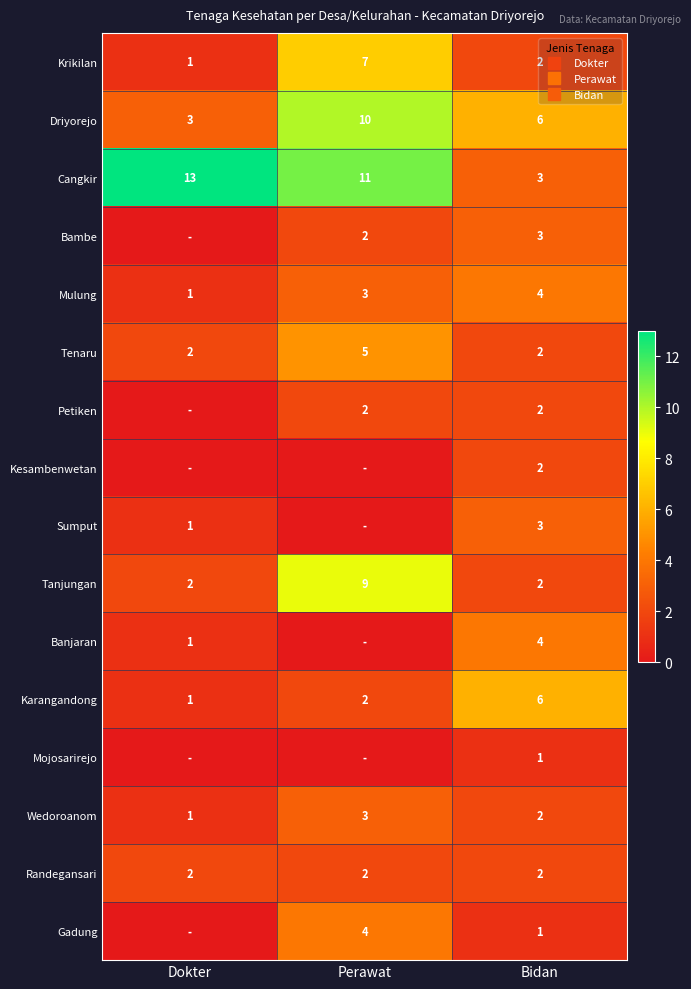

The value of Randegansari at Dokter is 2. True or false?

True